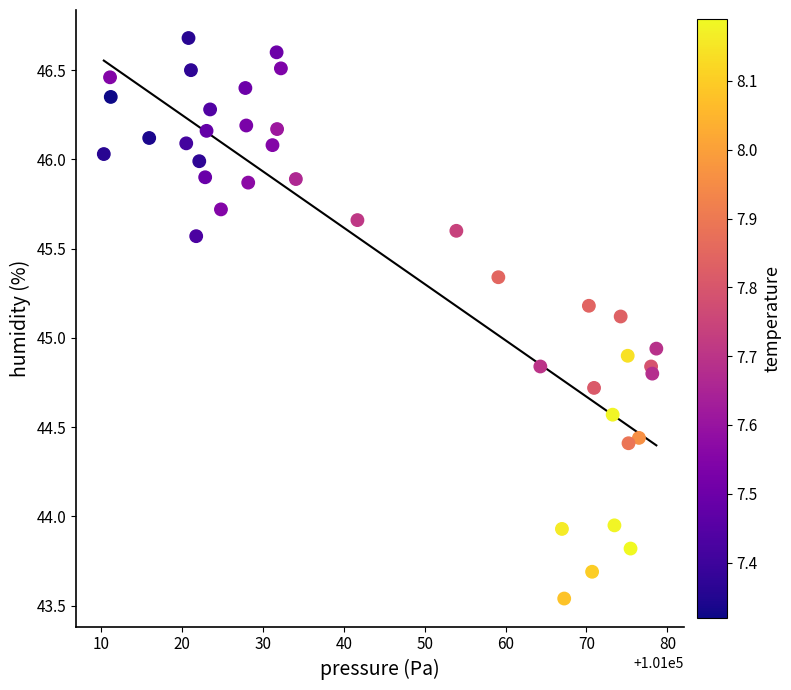

What is the range of X values (max minus min)?

68.3